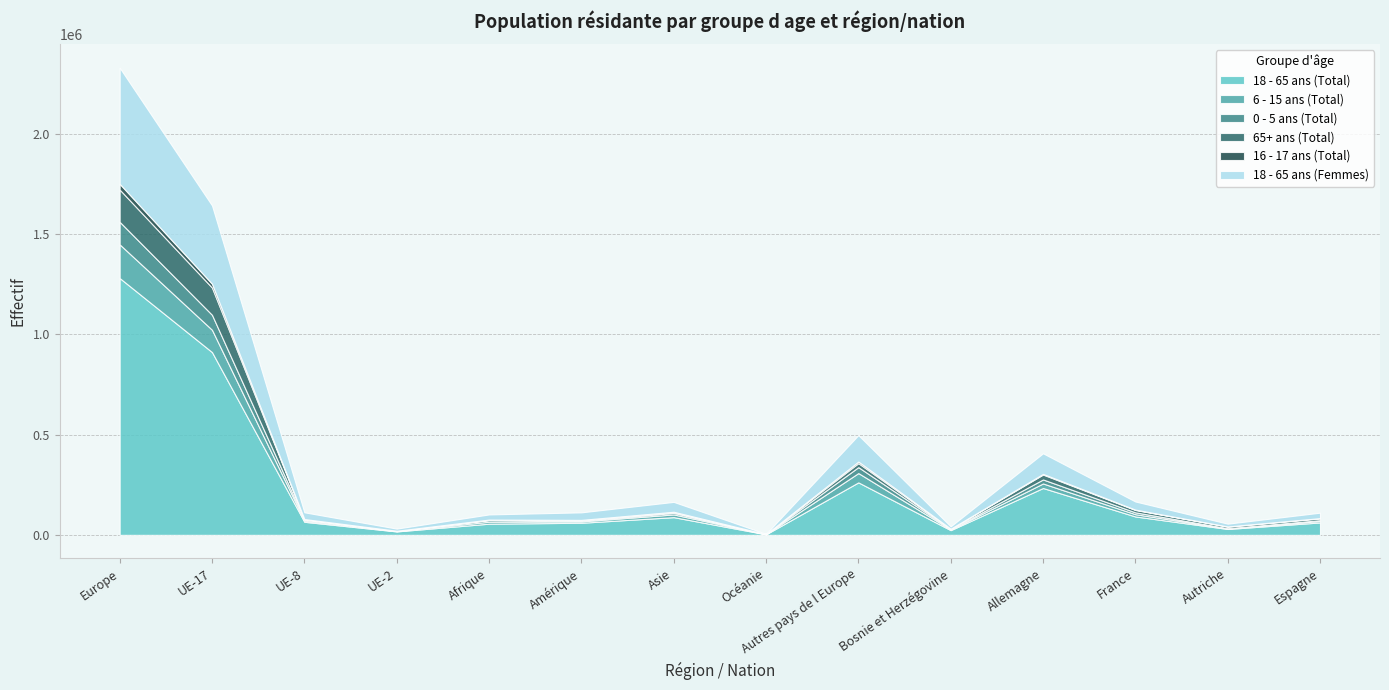

How many lines are shown in the chart?

6